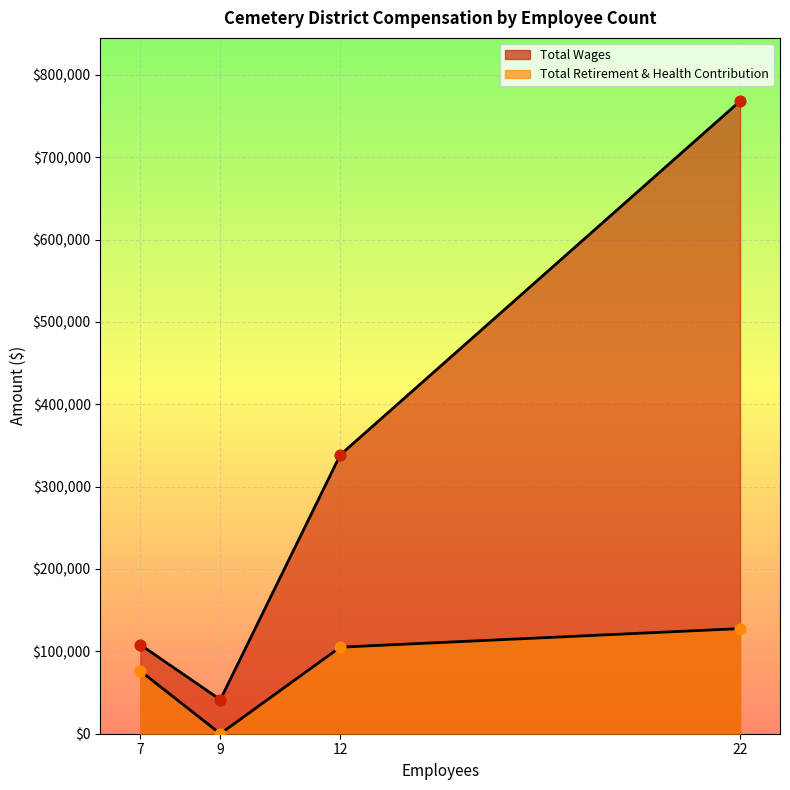

At how many categories does at least one series exceed 99669?

3